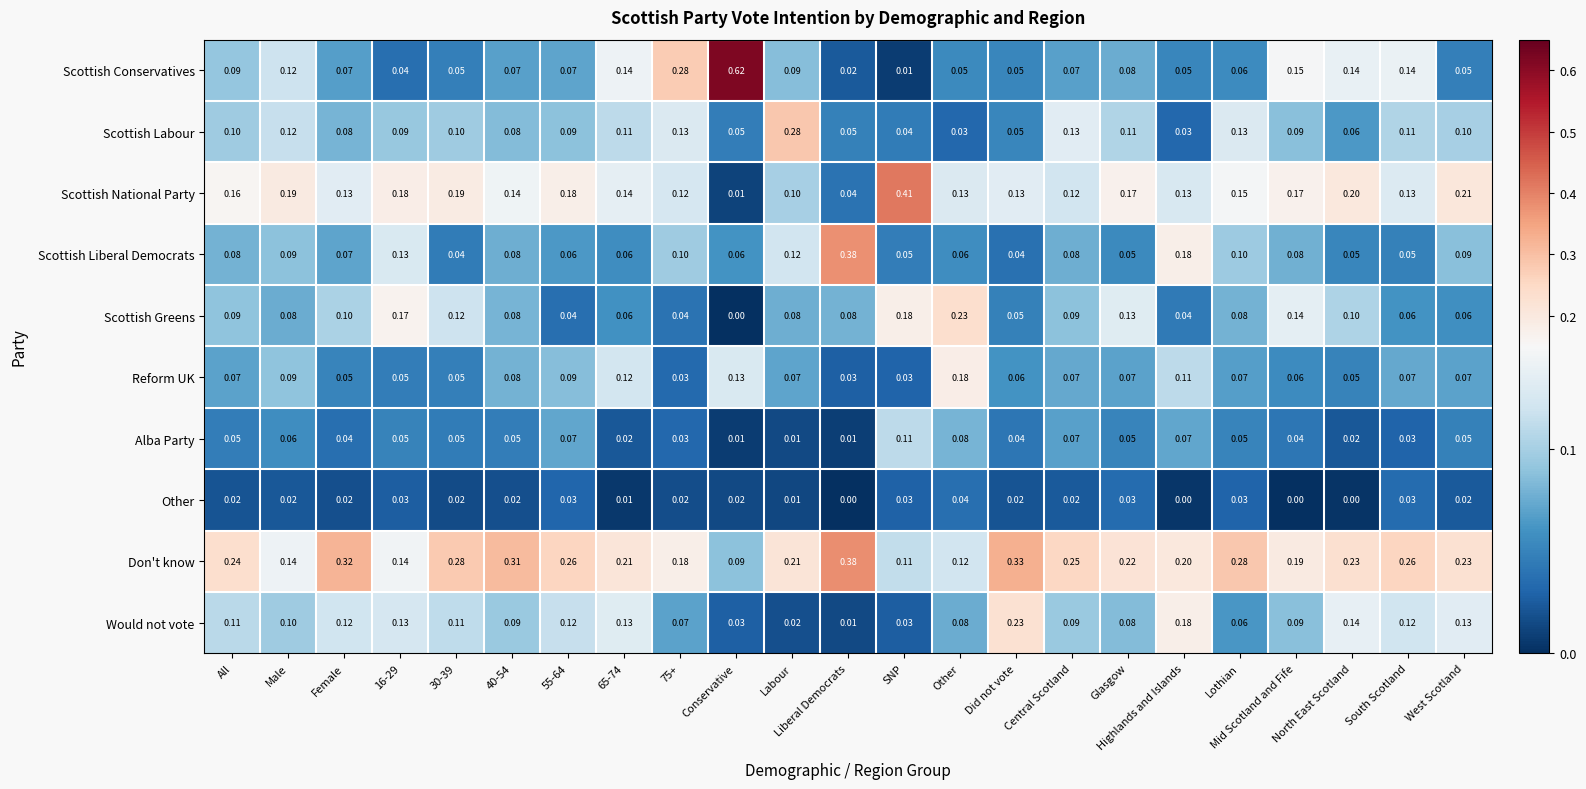

Is the value of Would not vote at All greater than the value of Scottish Conservatives at 16-29?

Yes